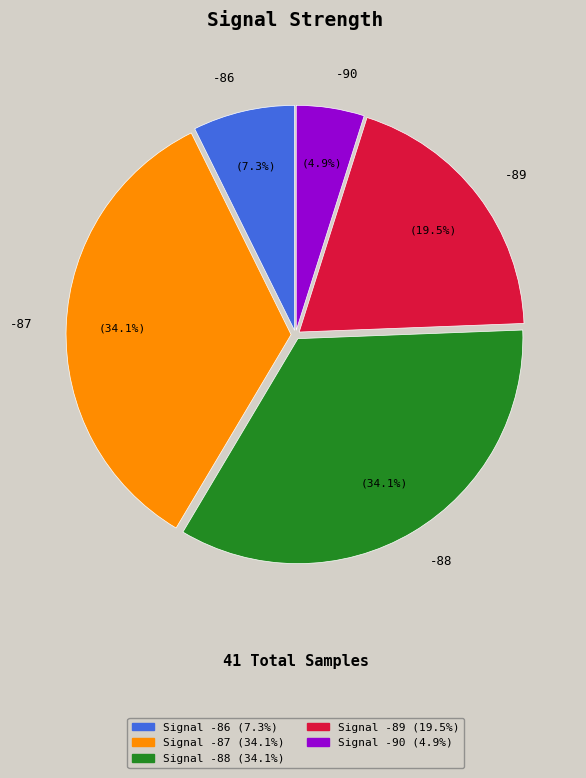

Is there a majority slice in this chart?

No